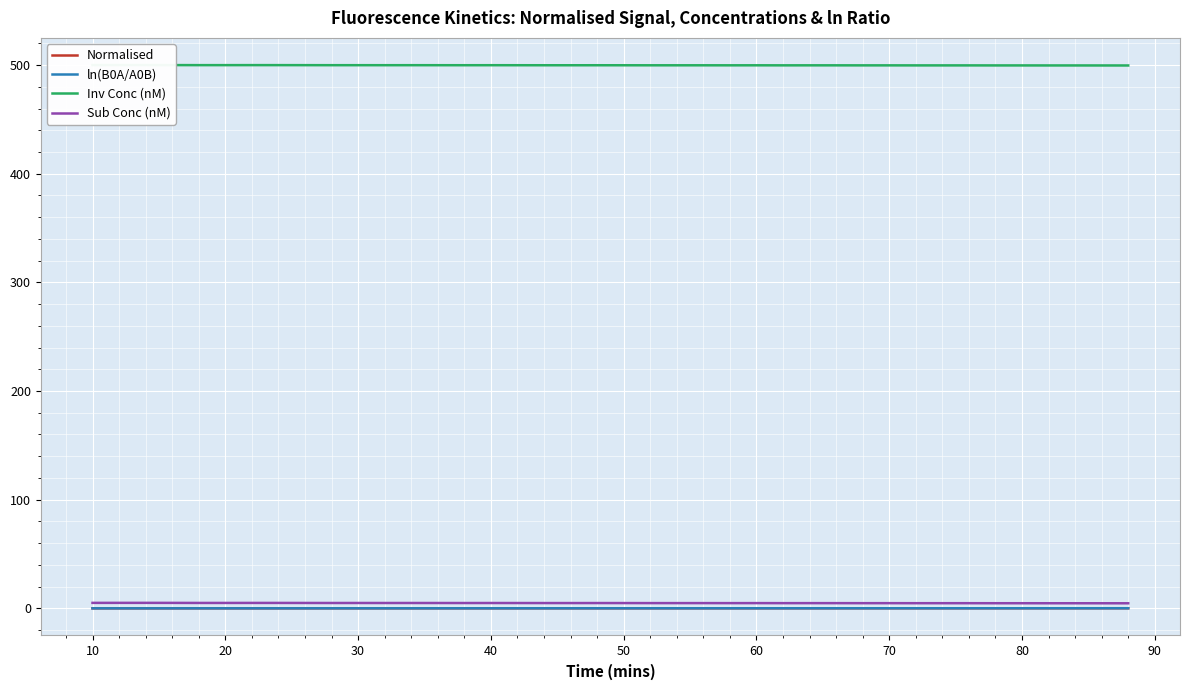

Where is the first local minimum for Normalised?

20